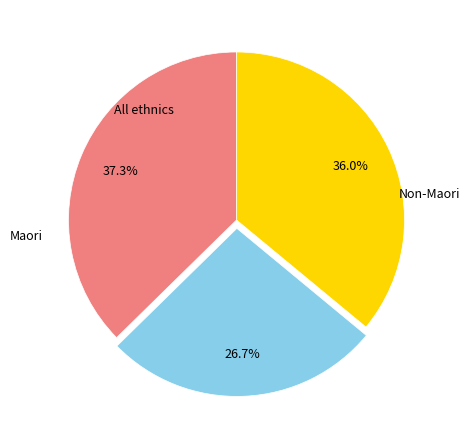

Does any single category account for the majority?

No